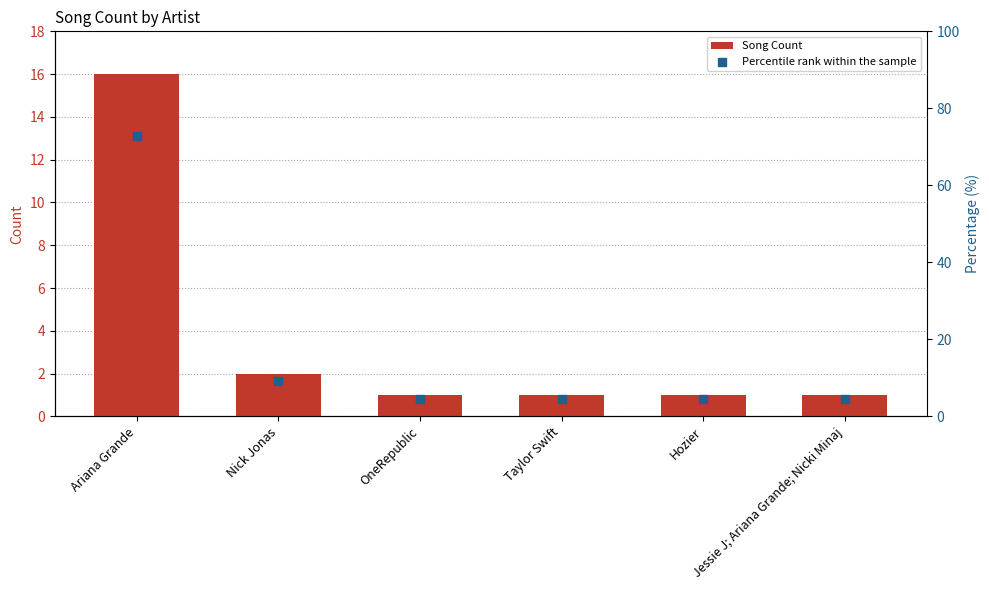

What are all the series names shown in the legend?

Song Count, Percentile rank within the sample